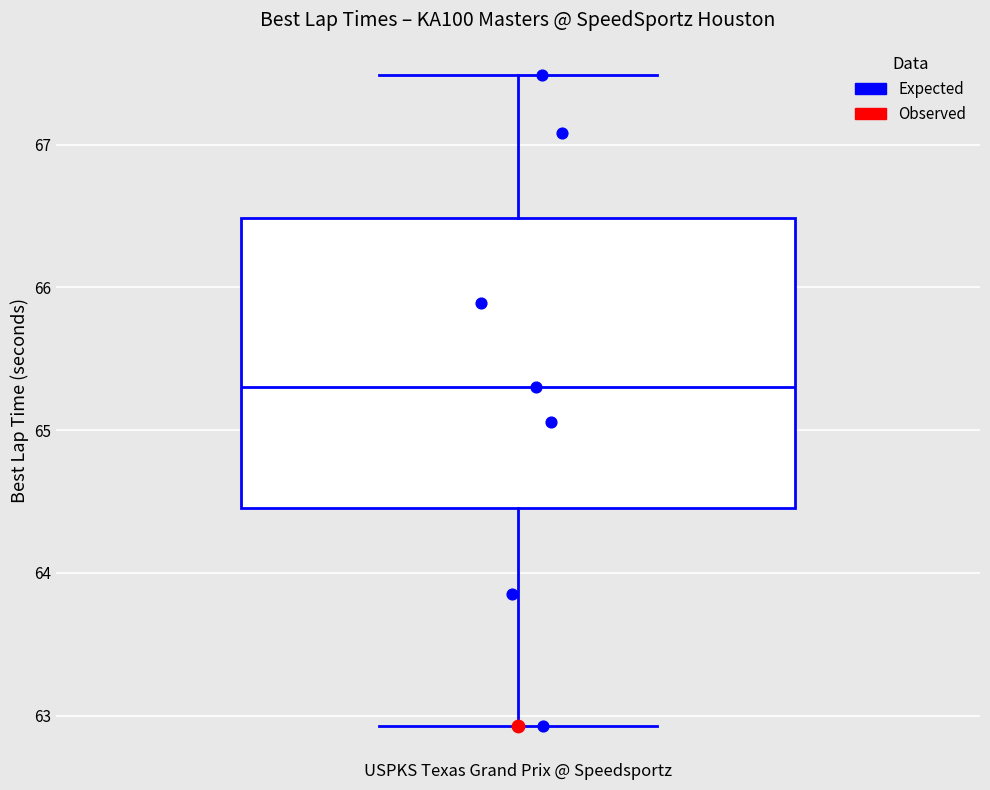

Where does the upper whisker of the box for USPKS Texas Grand Prix @ Speedsportz end on the y-axis? The values are not printed on the chart, so give them approximately, as read against the axis.

67.5